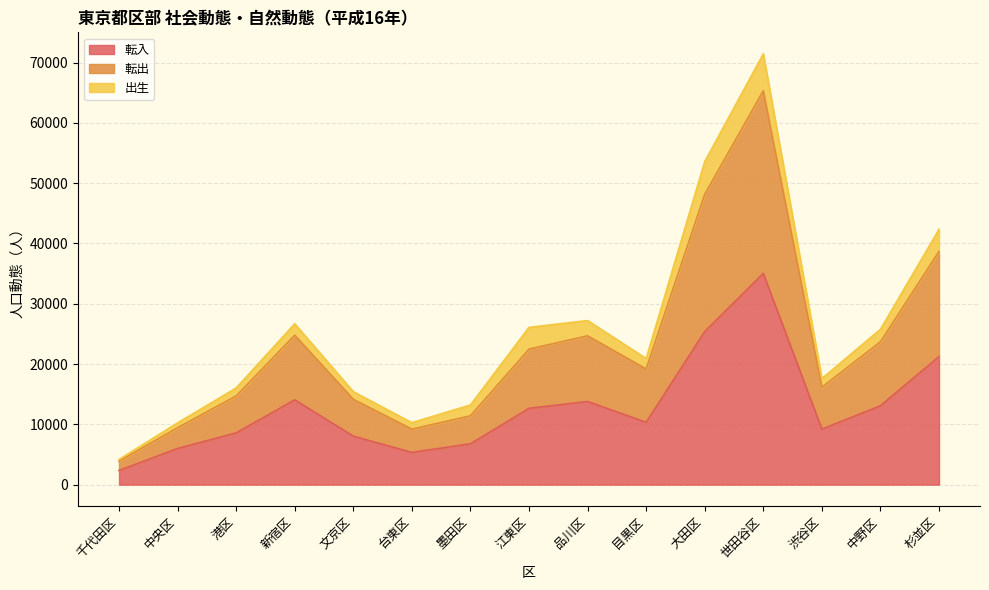

List the labels in order of 転出 value, smallest first.

千代田区, 台東区, 中央区, 墨田区, 文京区, 港区, 渋谷区, 目黒区, 江東区, 中野区, 品川区, 新宿区, 杉並区, 大田区, 世田谷区